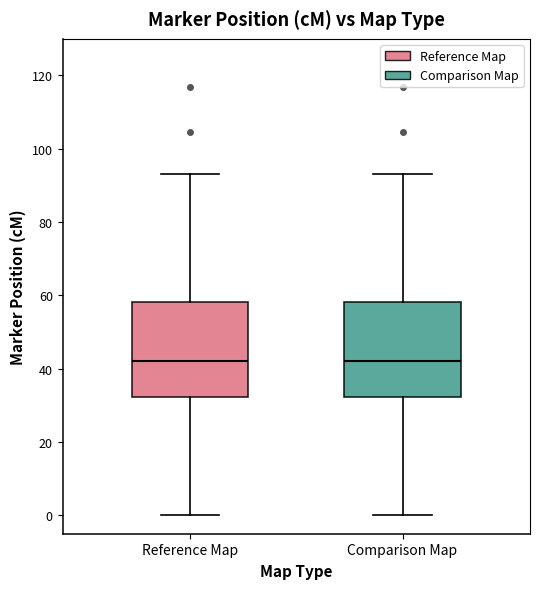

Reading left to right, read every box against the y-axis: the position of its median line, the range the box covers, and the ends of its whiskers. The values are not printed on the chart, so give them approximately, as read against the axis.

Reference Map: median 42, box 32 to 58, whiskers 0 to 94
Comparison Map: median 42, box 32 to 58, whiskers 0 to 94